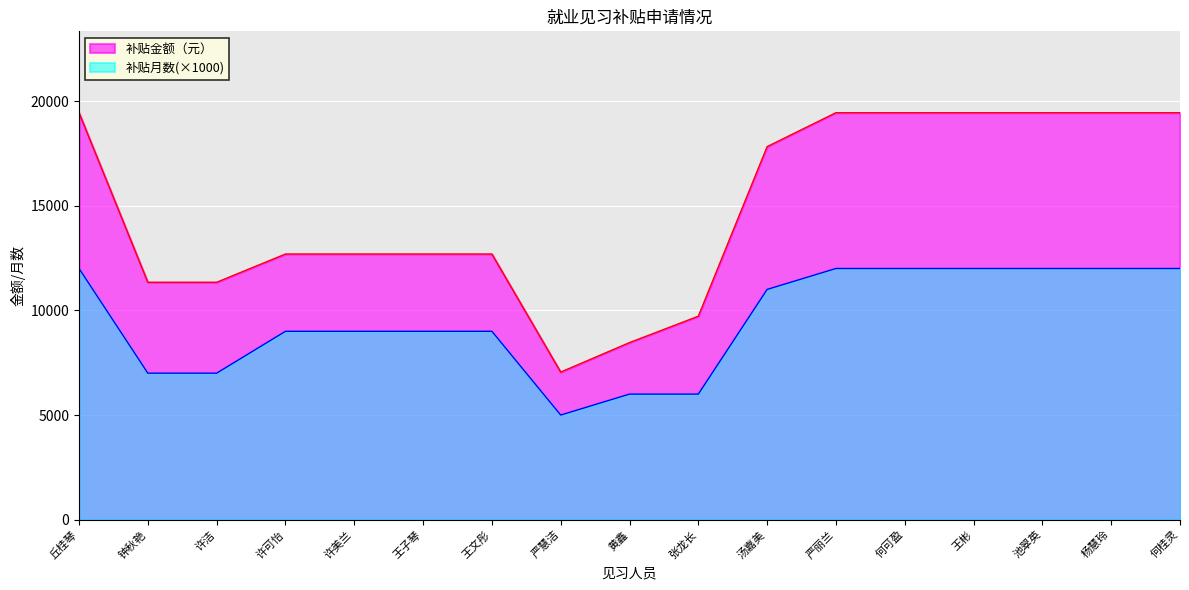

What is the average value of the 补贴月数 series?

9529